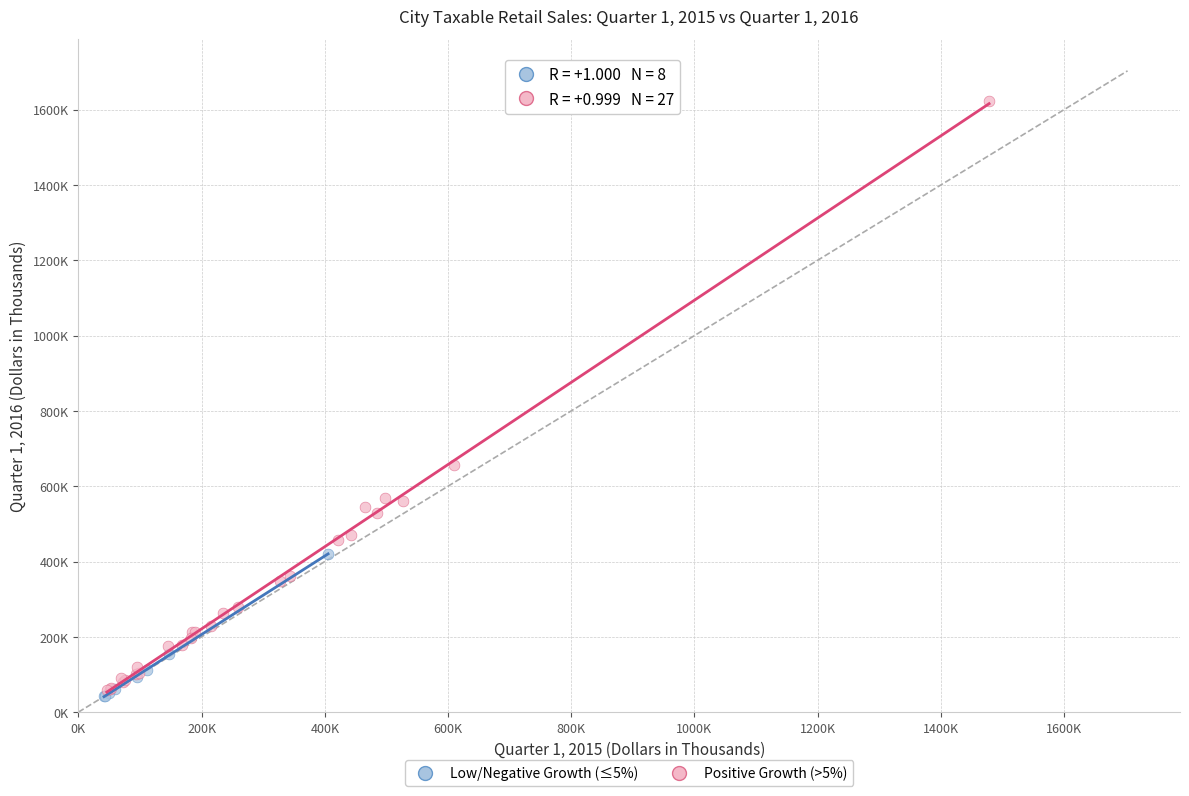

Which series has the widest spread of Y values?

Positive Growth (>5%)